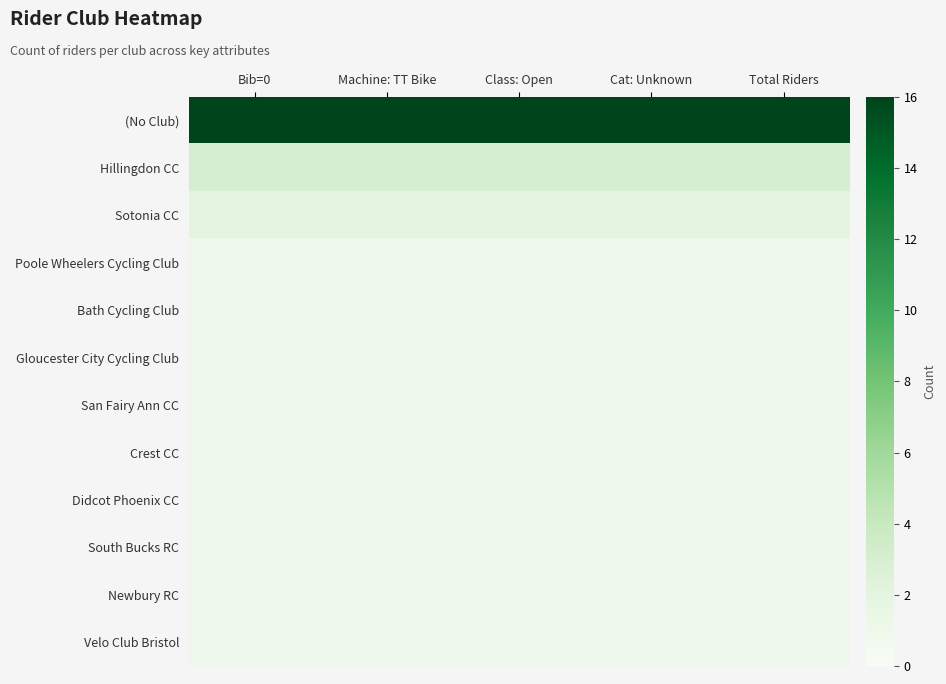

At how many categories does at least one series exceed 15?

5